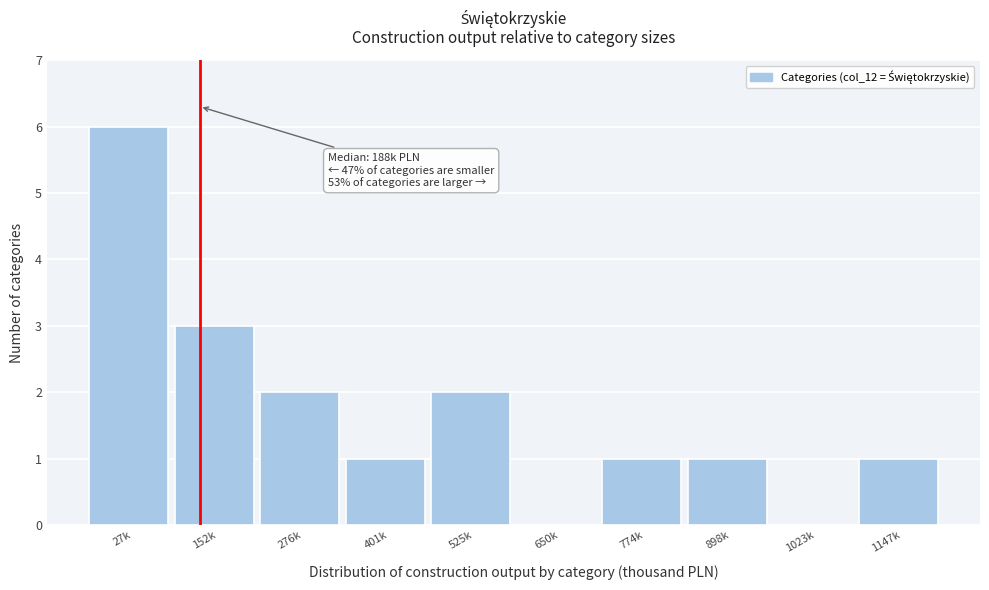

Reading right to left, what are all the values shown in this chart?

1147k=1	1023k=0	898k=1	774k=1	650k=0	525k=2	401k=1	276k=2	152k=3	27k=6